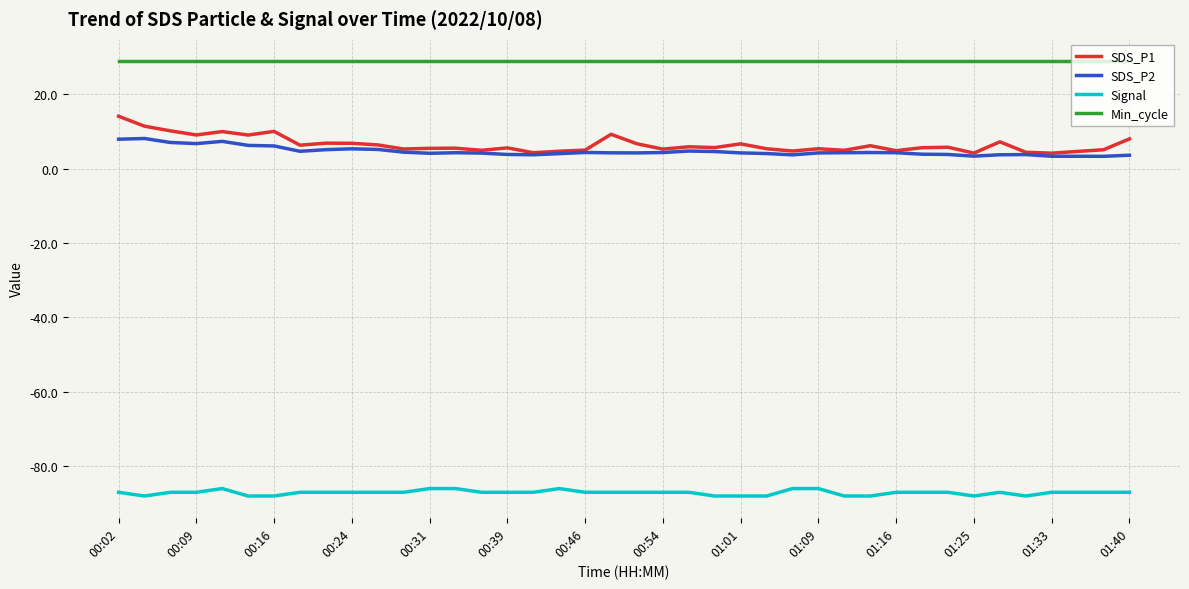

True or false: Signal and SDS_P1 intersect in this chart.

False